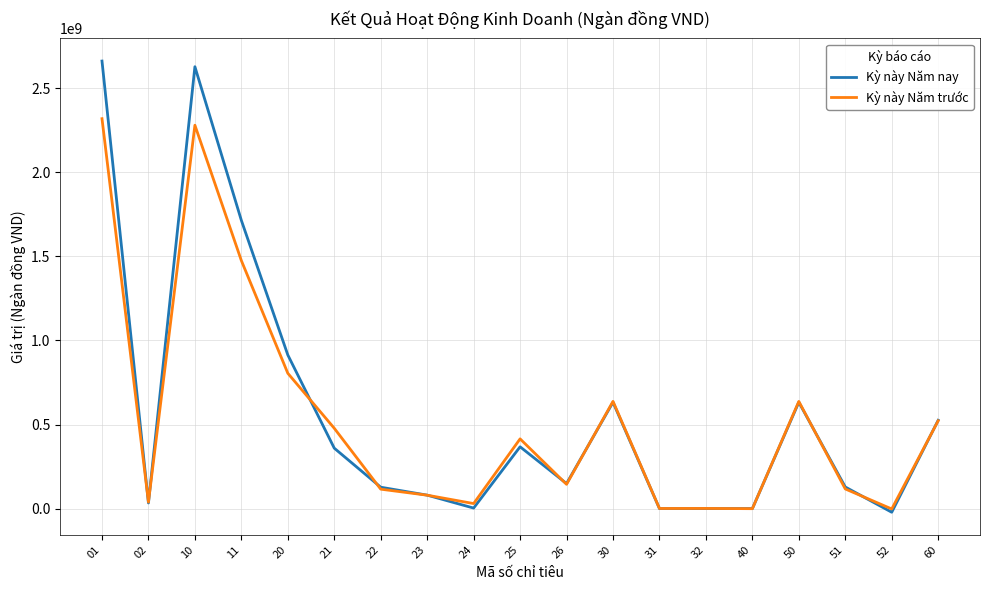

Which label corresponds to the largest value in the chart?

01